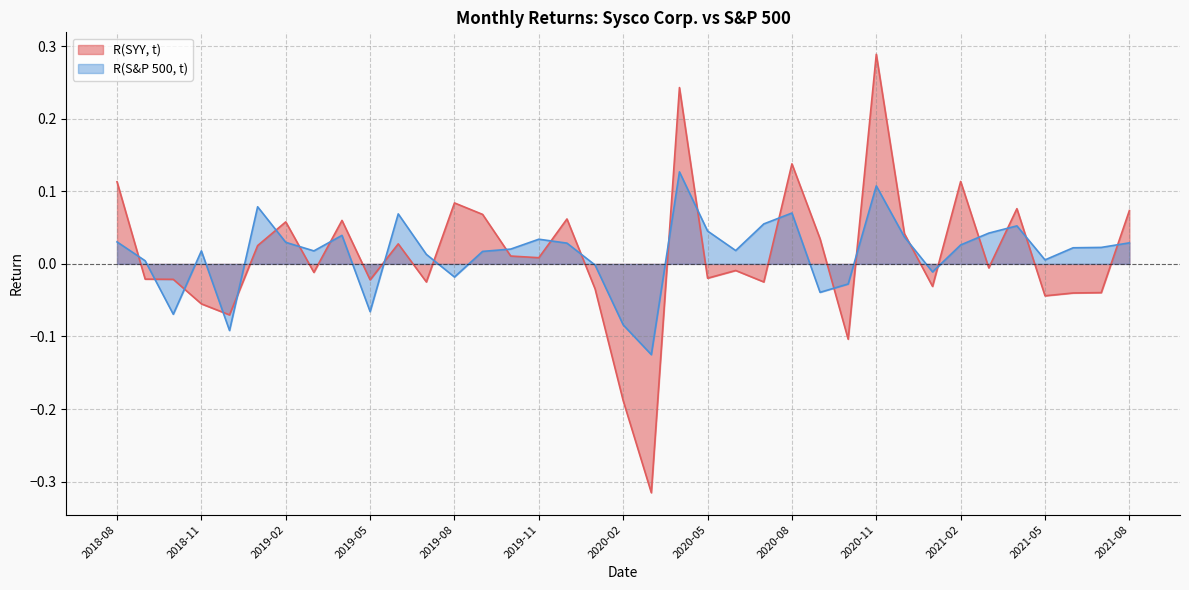

Between 2018-09 and 2020-12, which series saw the biggest shift?

R(SYY, t)